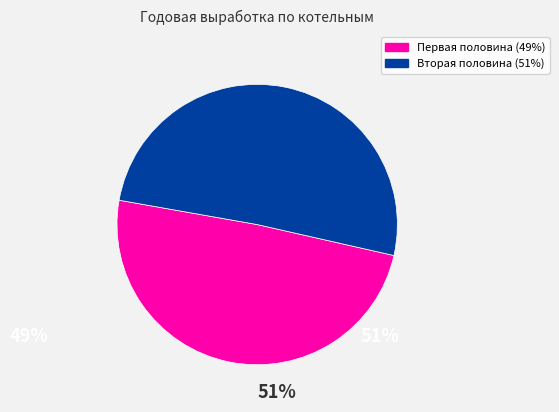

Count the number of slices in the pie.

2